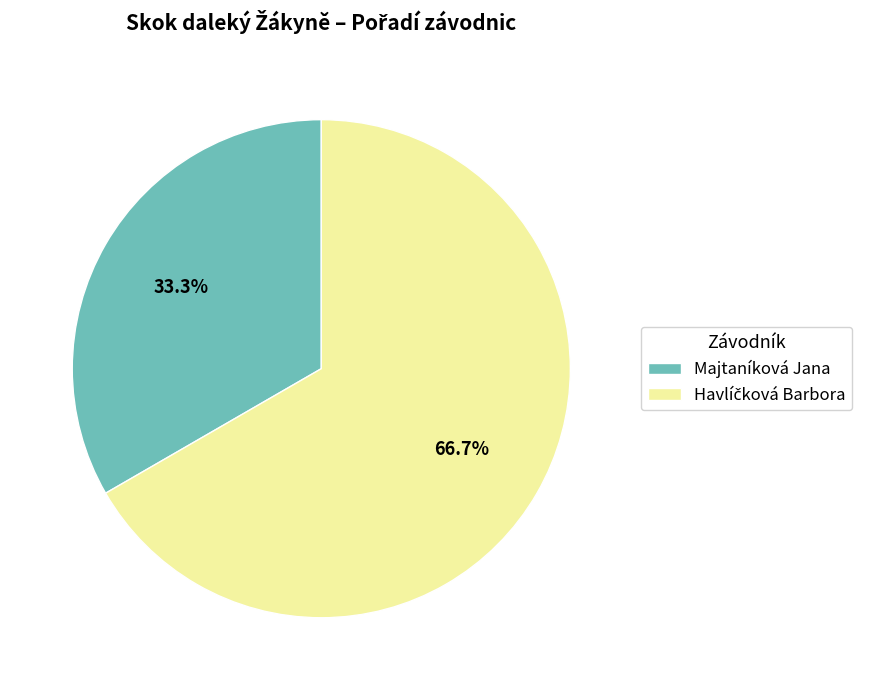

True or false: Majtaníková Jana accounts for 27% of the total.

False